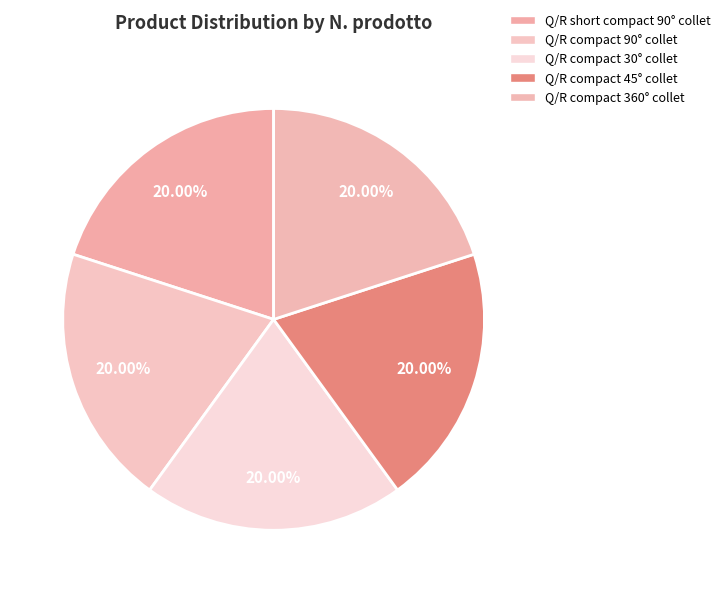

What is the smallest slice in the pie chart?

Q/R compact 30° collet